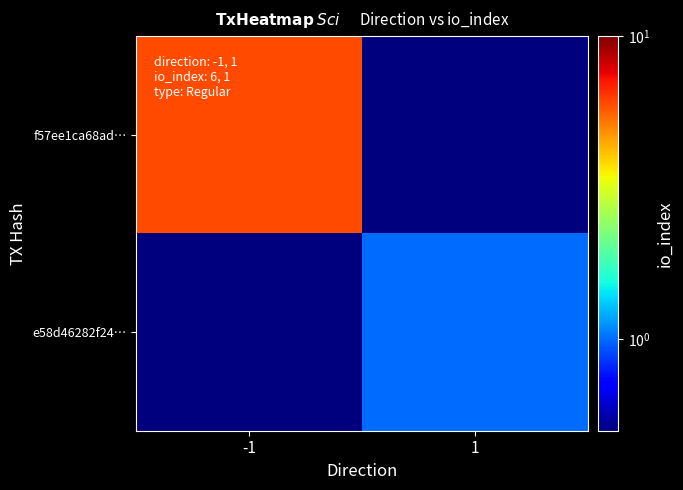

At how many categories does at least one series exceed 4?

1